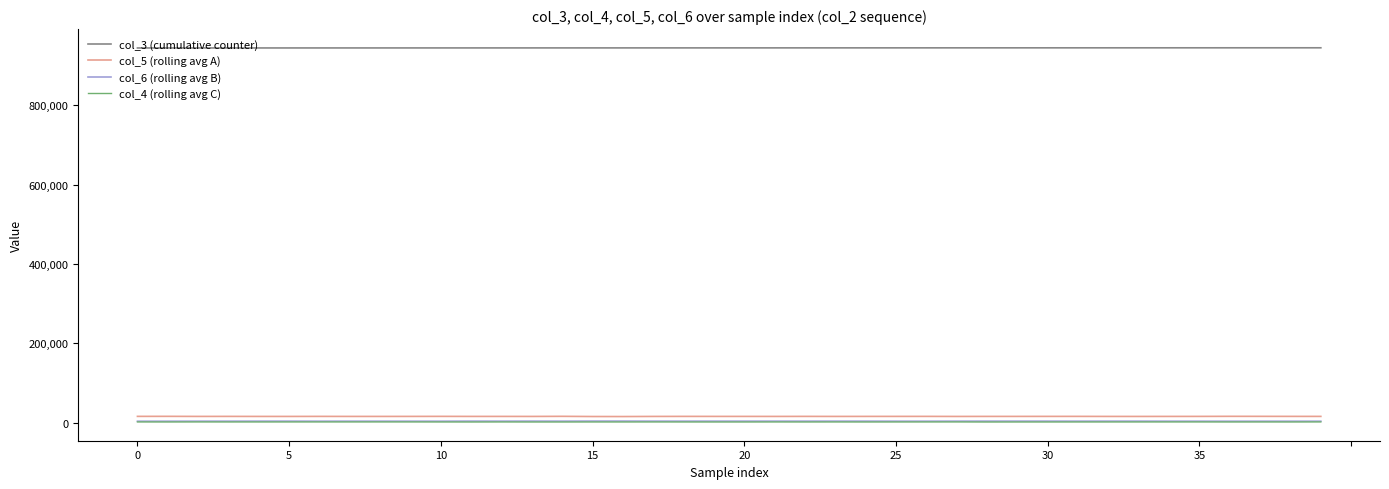

Which series has the largest total across all categories?

col_3 (cumulative counter)